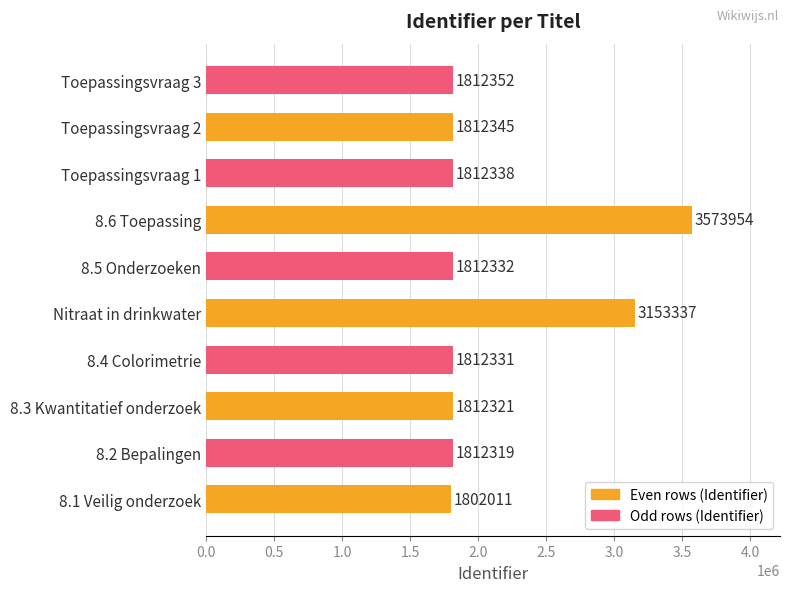

Between 8.3 Kwantitatief onderzoek and Nitraat in drinkwater, which is larger?

Nitraat in drinkwater